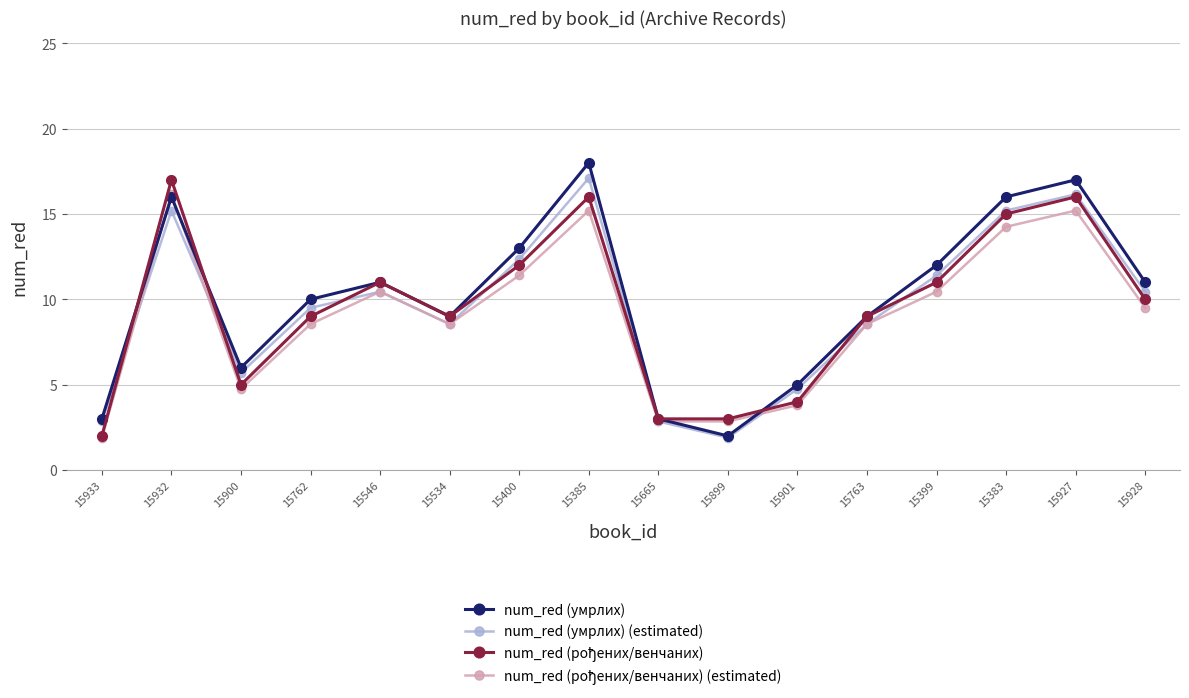

The value of num_red (умрлих) (estimated) at 15534 is 8.5. True or false?

True